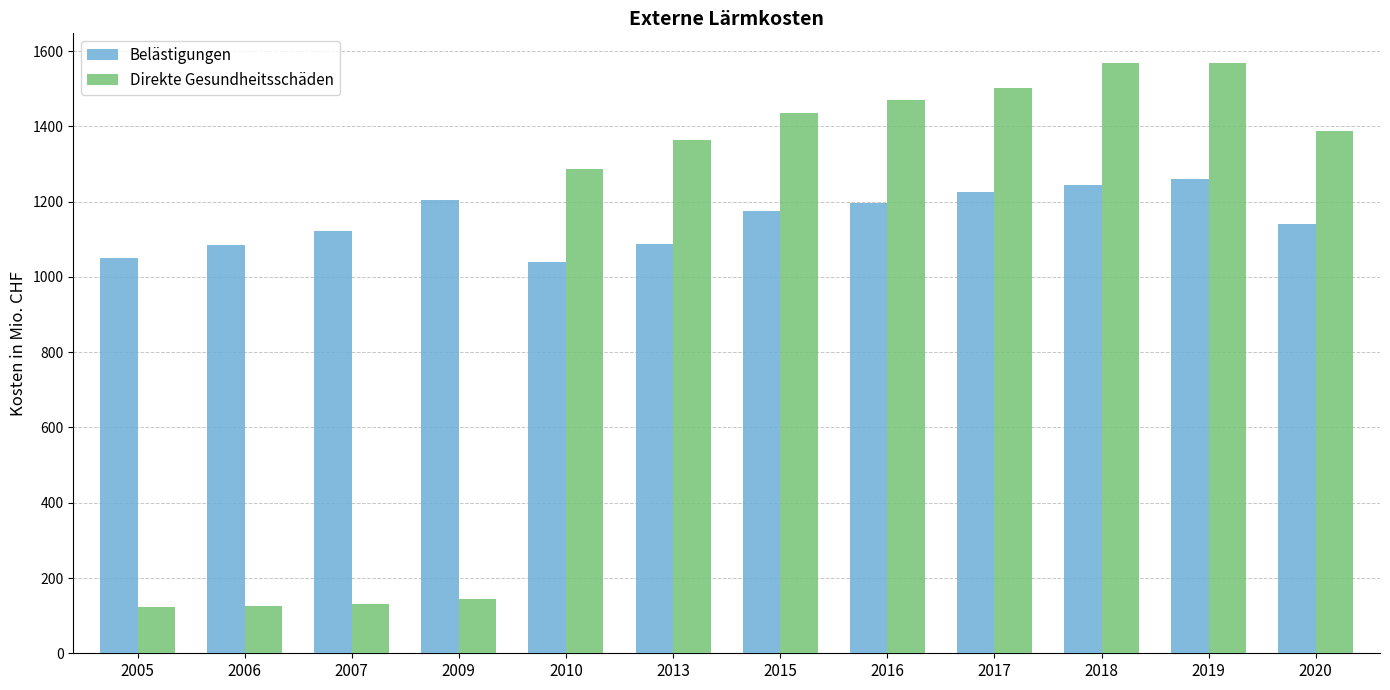

The Belästigungen series shows 373 at 2016. True or false?

False